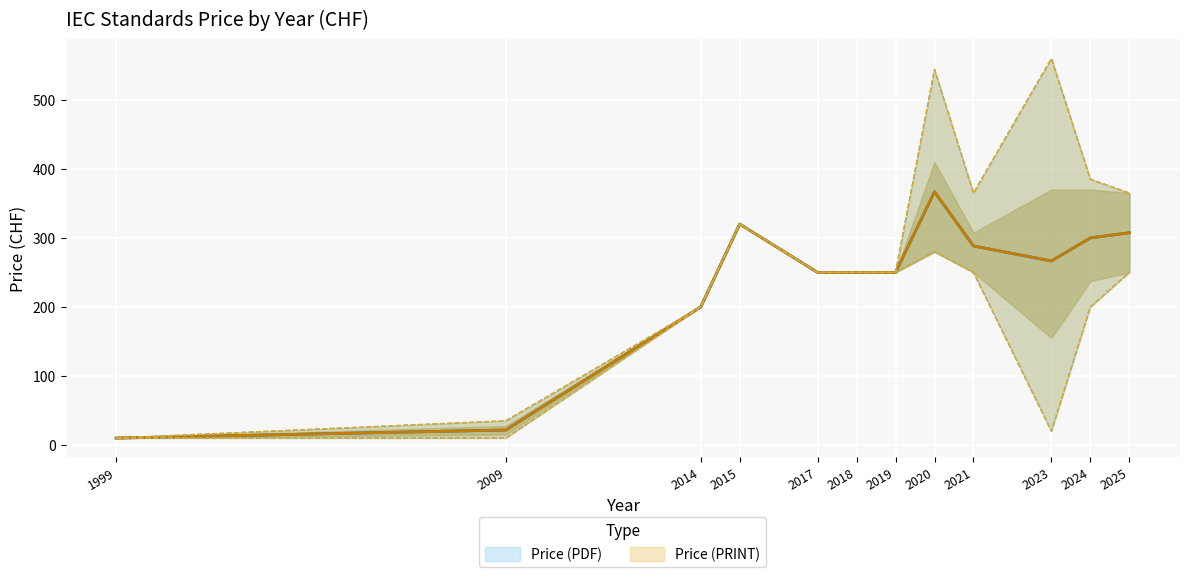

Which series changed the most between 1999 and 2025?

Price (PDF)